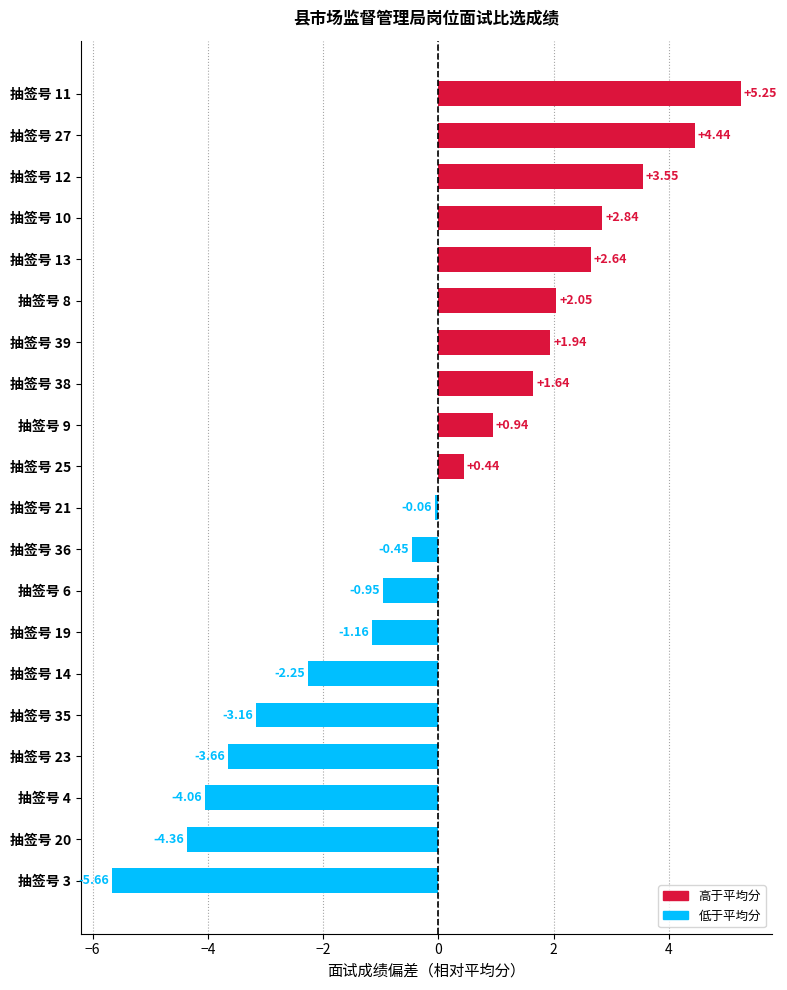

Rank the categories by value from lowest to highest.

抽签号 3, 抽签号 20, 抽签号 4, 抽签号 23, 抽签号 35, 抽签号 14, 抽签号 19, 抽签号 6, 抽签号 36, 抽签号 21, 抽签号 25, 抽签号 9, 抽签号 38, 抽签号 39, 抽签号 8, 抽签号 13, 抽签号 10, 抽签号 12, 抽签号 27, 抽签号 11